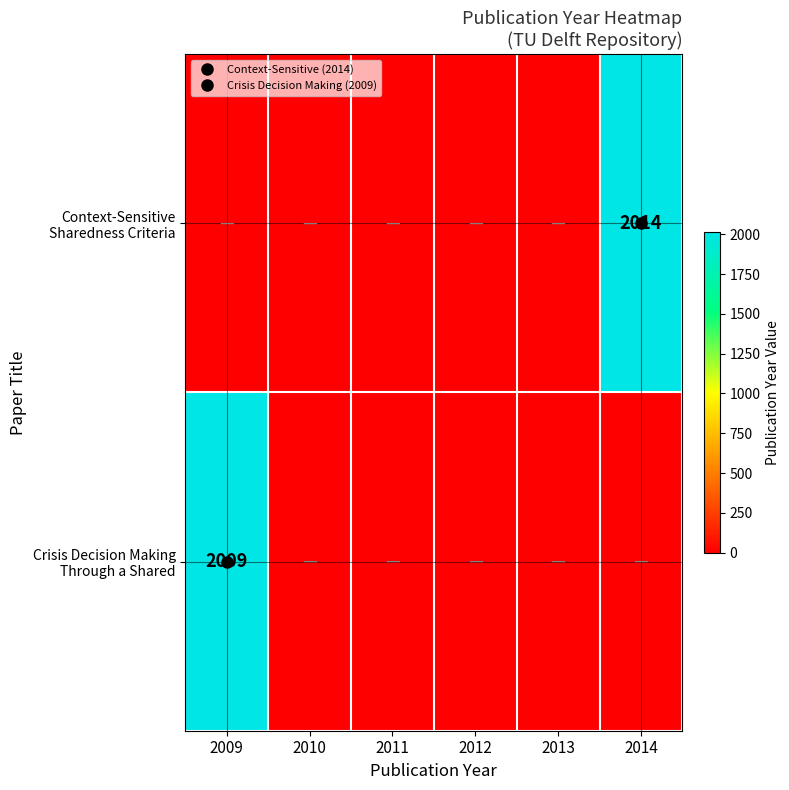

Which series has the widest spread of values?

Context-Sensitive Sharedness Criteria